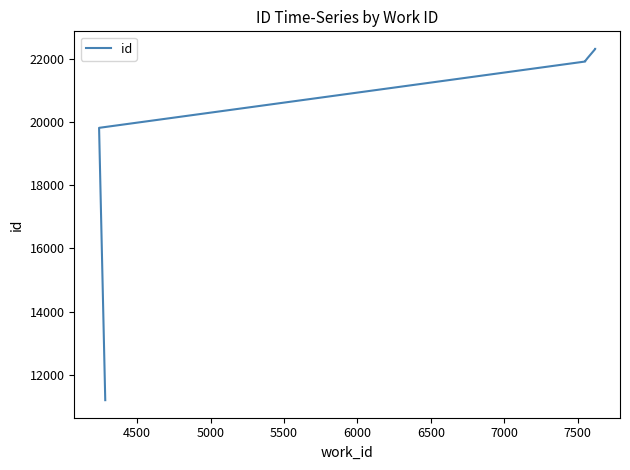

Reading left to right, what are all the values shown in this chart?

11201	19811	21908	21911	21926	21931	21999	22001	22303	22307